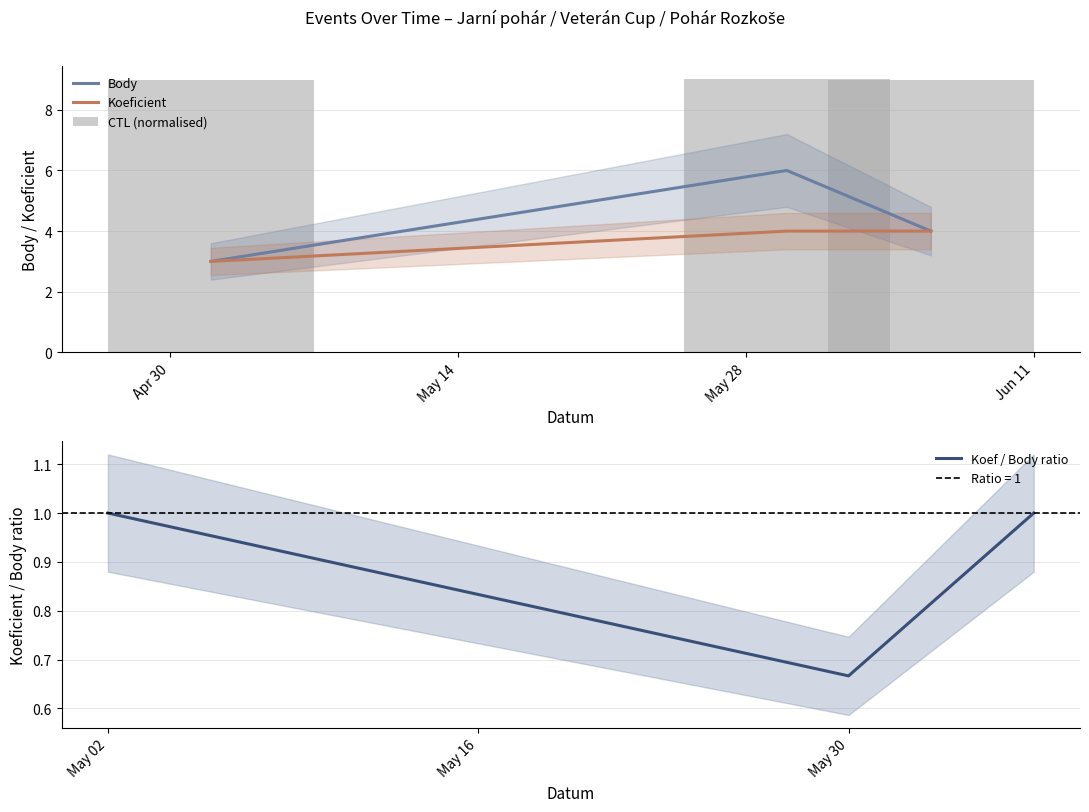

How many groups of bars are there?

3